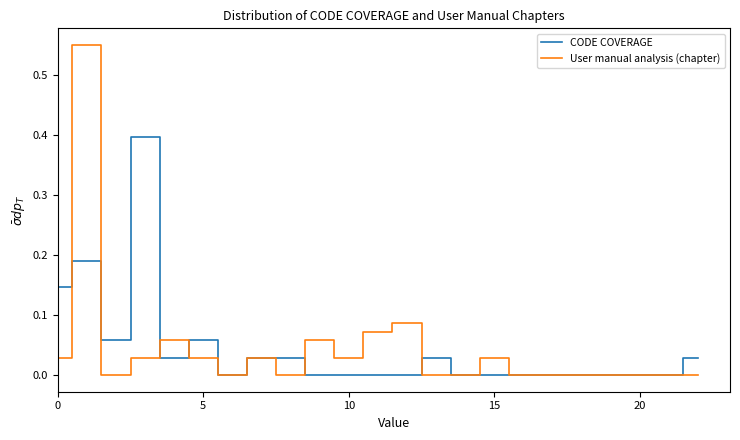

How many lines are shown in the chart?

2